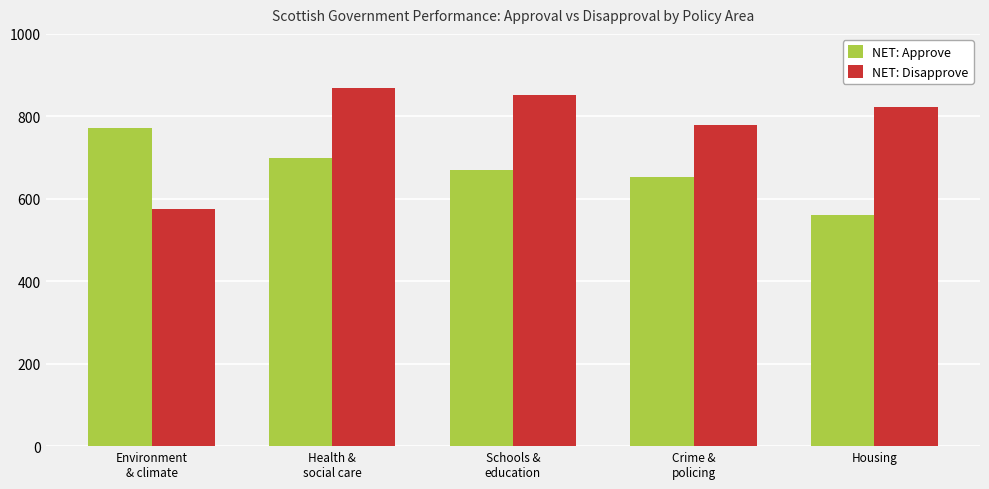

Which category has the highest value across all series?

Health &
social care